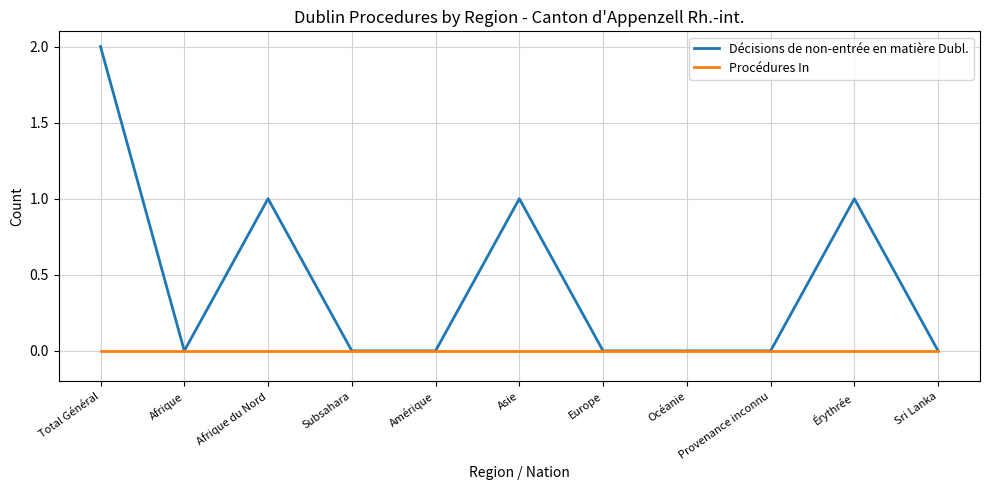

Is the value of Décisions de non-entrée en matière Dubl. at Asie greater than the value of Procédures In at Total Général?

Yes